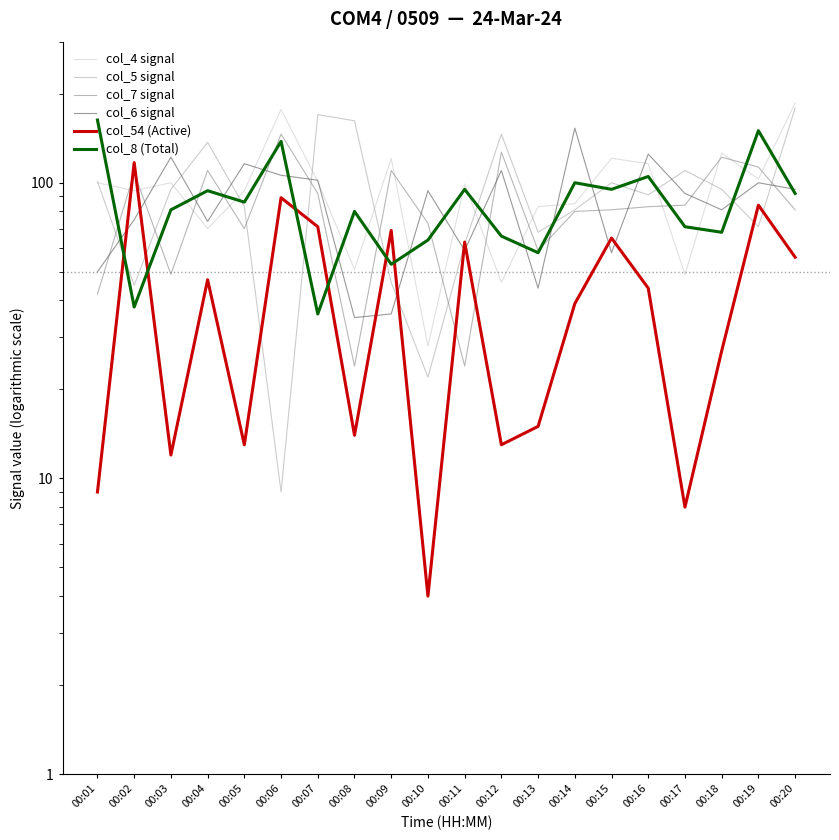

What is the greatest value displayed?

186